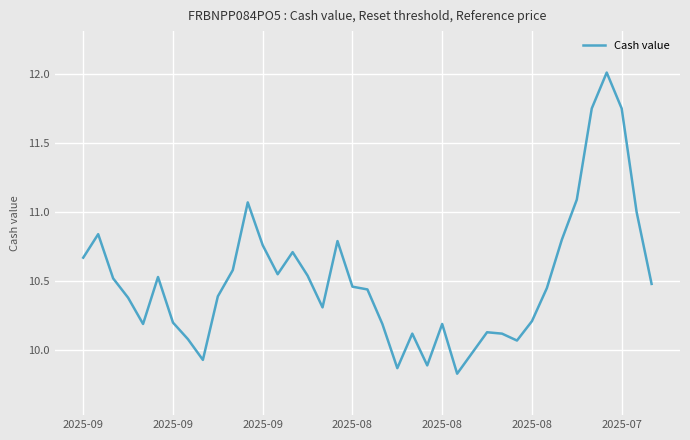

What is the difference between the maximum and minimum values?

2.2